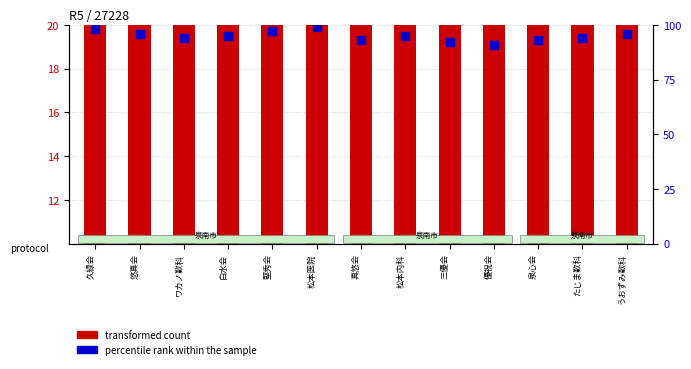

Which series has the largest total across all categories?

percentile rank within the sample